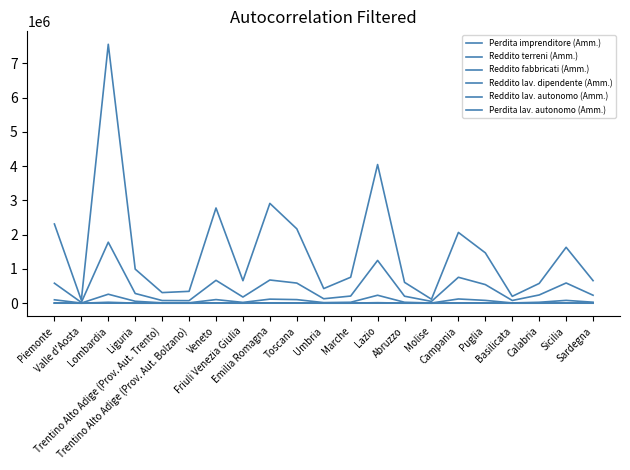

Reading right to left, what are all the values shown in this chart?

Perdita imprenditore (Amm.): 332	1000	345	135	704	372	80	228	829	332	226	727	917	353	693	145	55	133	1494	90	587
Reddito terreni (Amm.): 814	3129	1211	702	2687	2120	315	774	3204	1022	861	1615	4076	491	2275	233	130	681	5131	89	2920
Reddito fabbricati (Amm.): 28945	82718	27351	8173	82153	123630	5964	27478	232418	27781	17520	104945	118687	23659	105674	11590	10657	56674	262252	4600	99610
Reddito lav. dipendente (Amm.): 232400	590255	240729	79566	543690	757420	52727	203983	1249559	208986	130256	587969	677537	180021	668175	74923	78225	283935	1781360	22807	583868
Reddito lav. autonomo (Amm.): 658833	1632413	577692	200375	1470479	2066733	116199	609152	4049190	758193	427092	2172139	2915052	656991	2780406	346080	309918	995429	7560589	88951	2313128
Perdita lav. autonomo (Amm.): 3036	6117	2940	789	5232	6607	540	2078	15602	2903	1915	8363	10654	2935	10816	1865	1627	2464	27997	398	7949